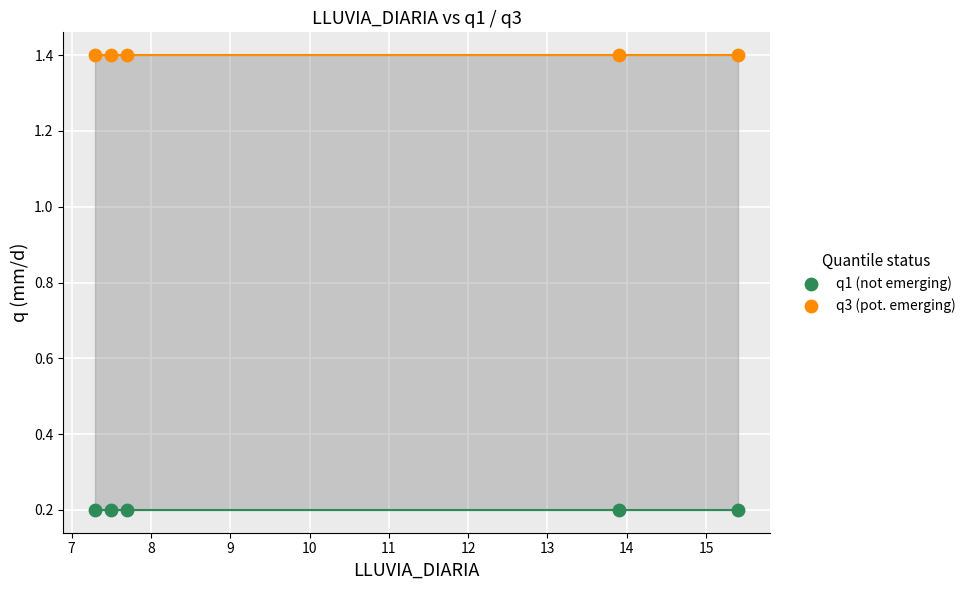

What are all the series names shown in the legend?

q1 (not emerging), q3 (pot. emerging)